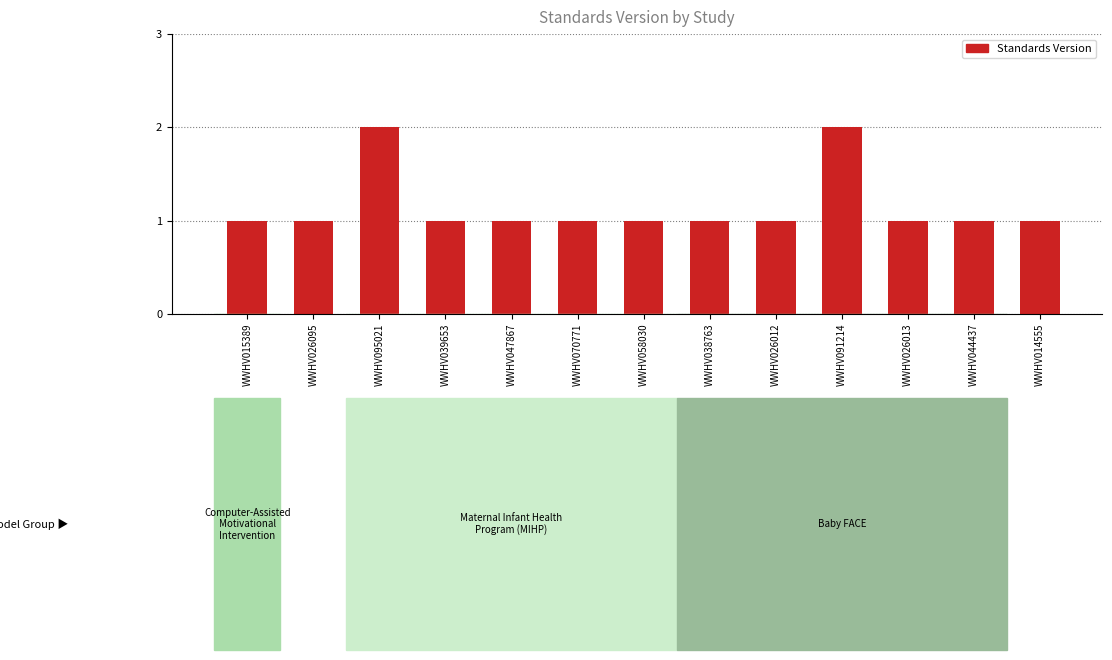

What is the difference between the maximum and minimum values?

1